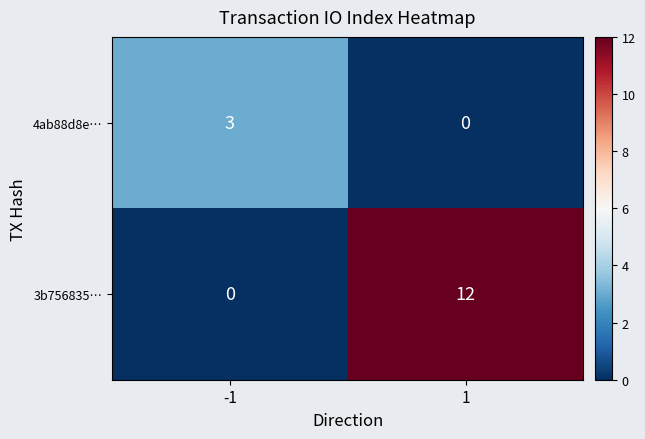

Which series changed the most between -1 and 1?

3b756835…